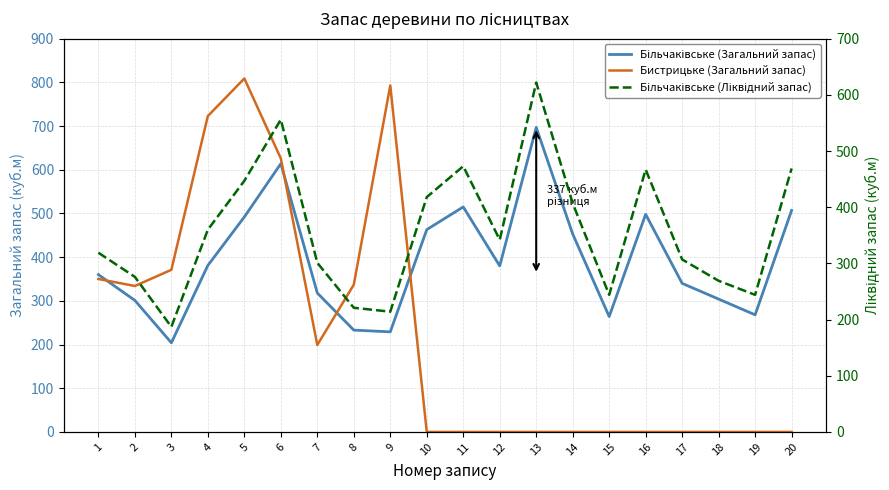

How many intersections are there between Більчаківське (Ліквідний запас) and Бистрицьке (Загальний запас)?

3